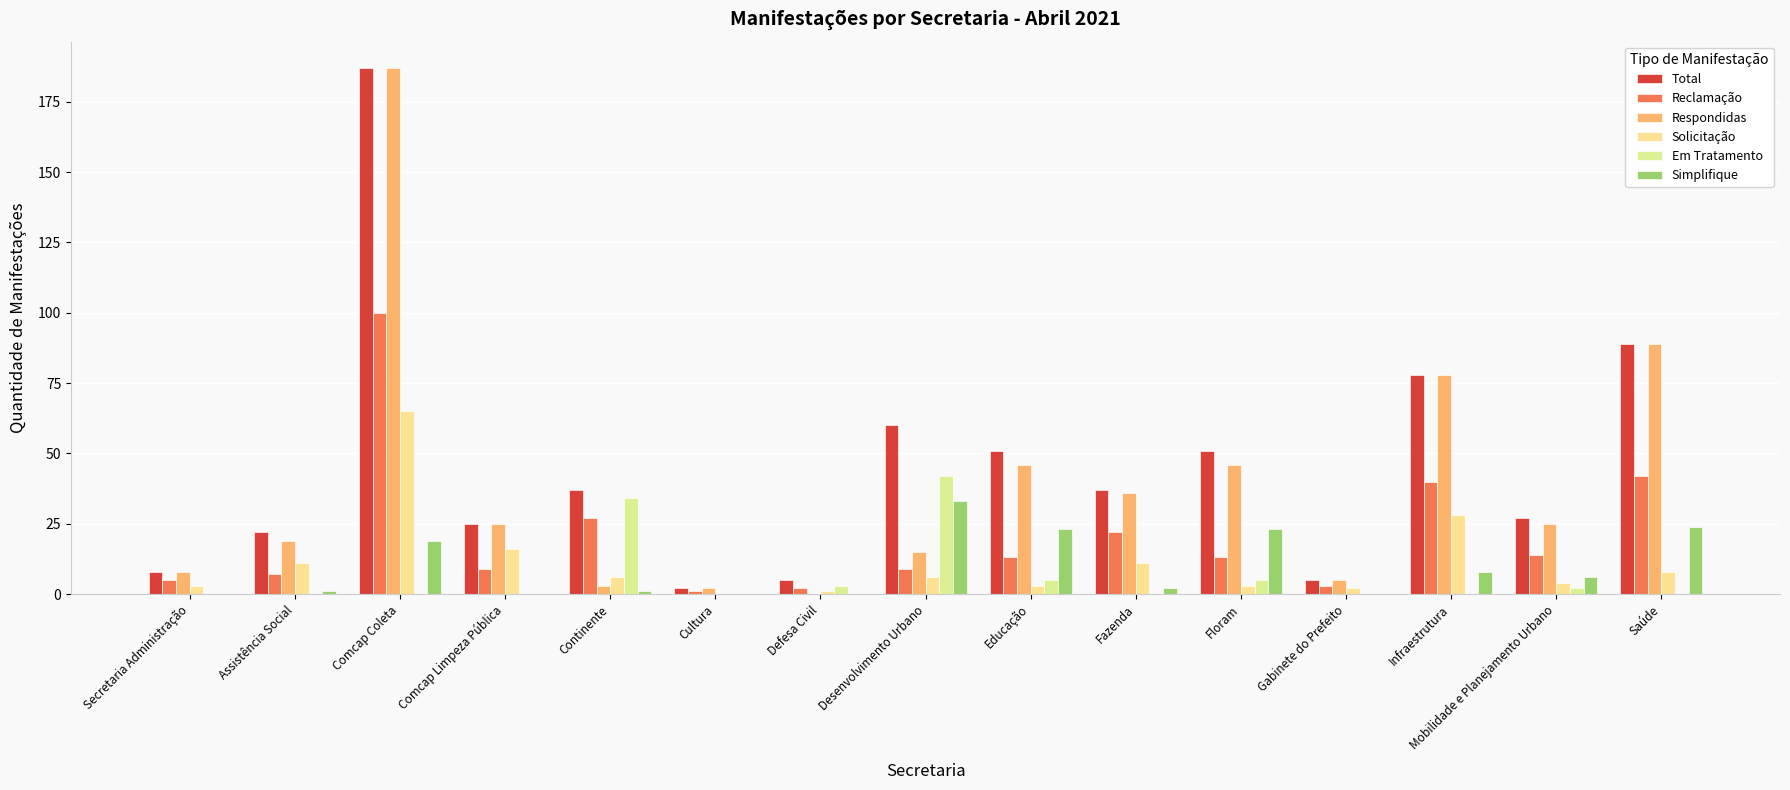

What is the label of the 2nd bar from the right?

Mobilidade e Planejamento Urbano